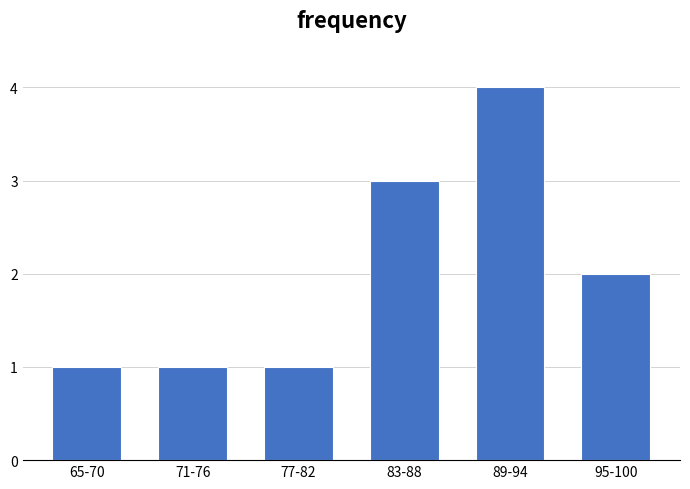

Reading left to right, list all the values displayed in this chart.

1	1	1	3	4	2